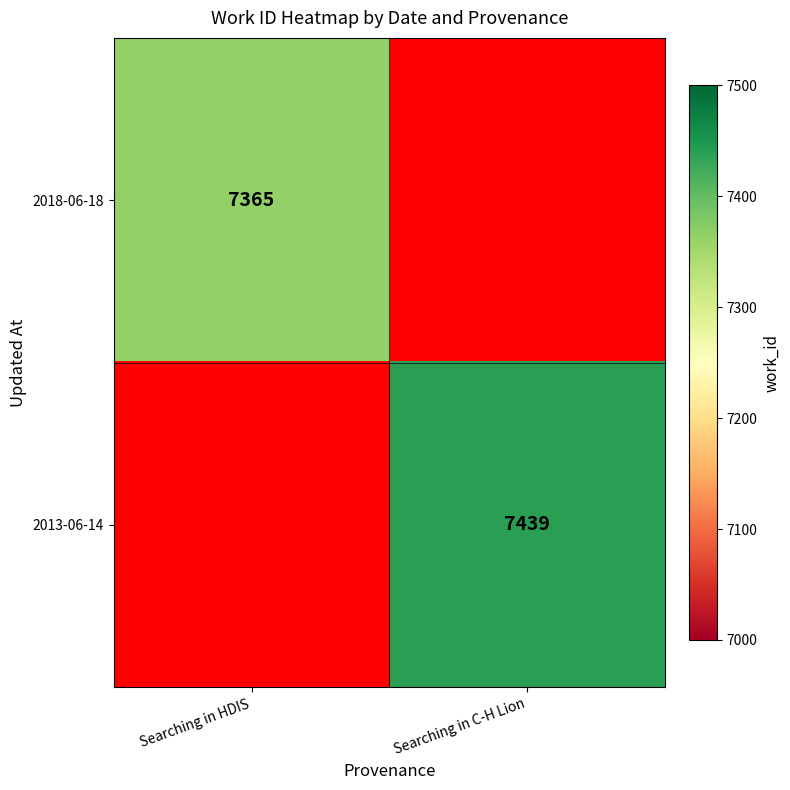

At how many categories does at least one series exceed 7390?

1